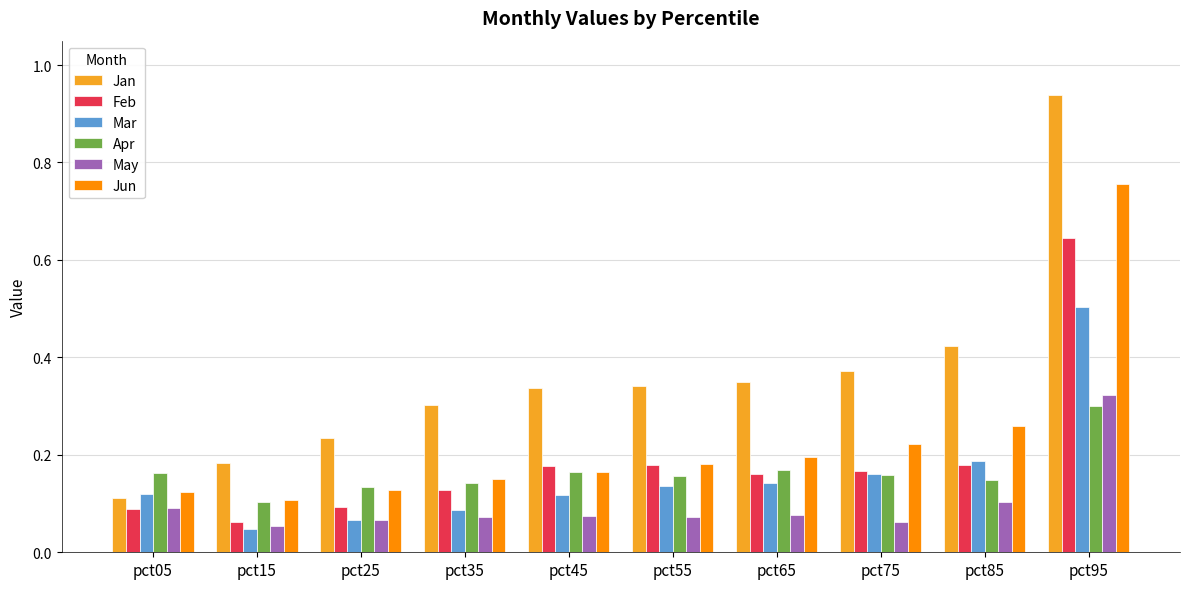

The value of Feb at pct35 is 0.2. True or false?

False